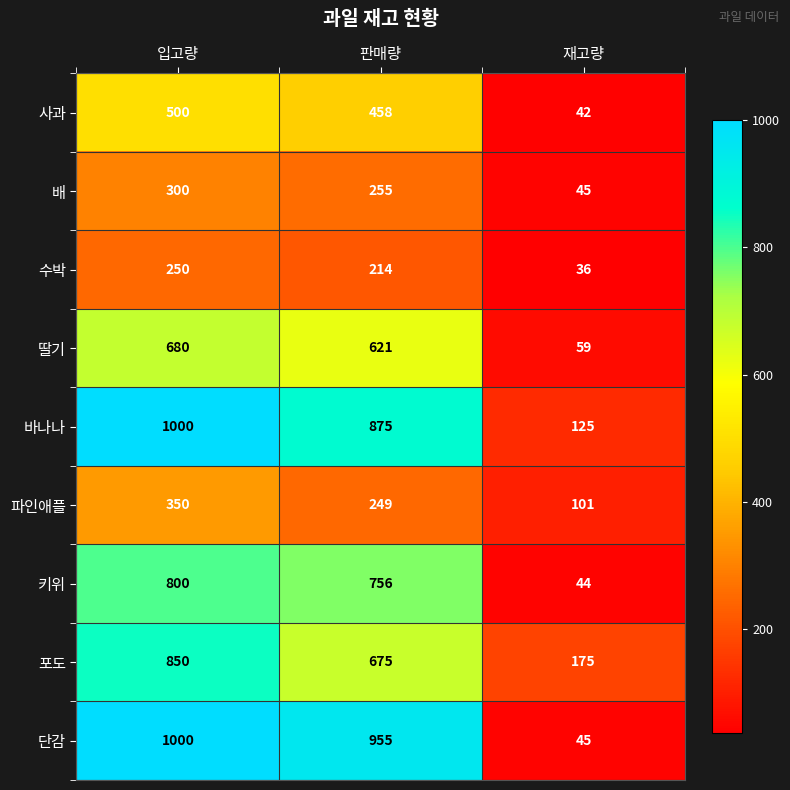

Is it true that 단감 equals 955 at 판매량?

True